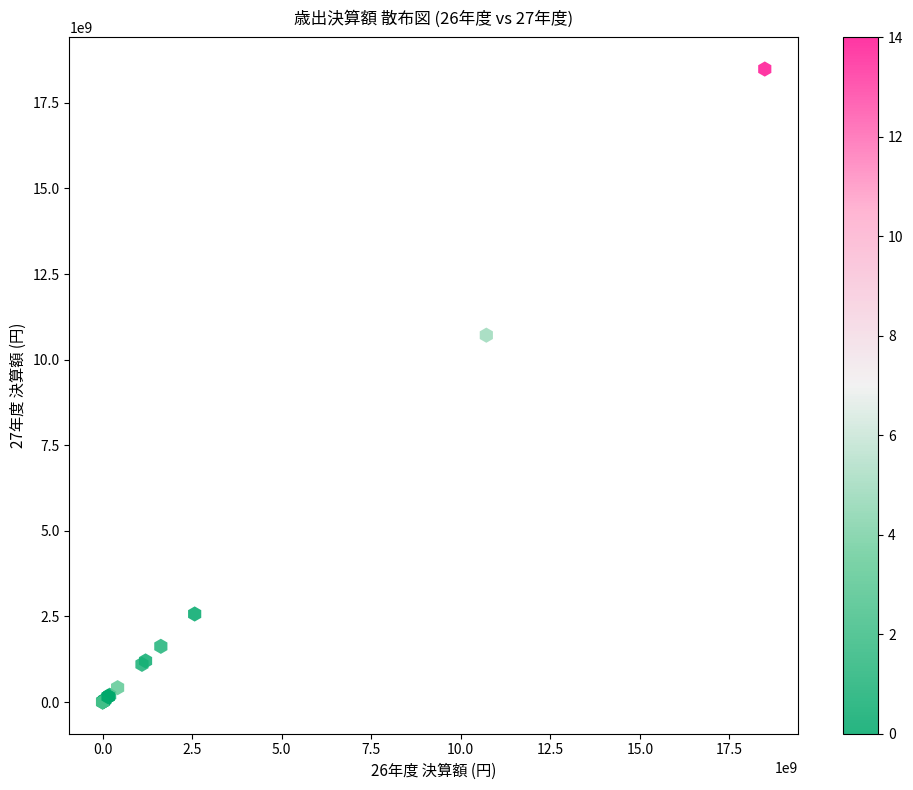

What Y value in the scatter plot is closest to 9243295123?

10714088210